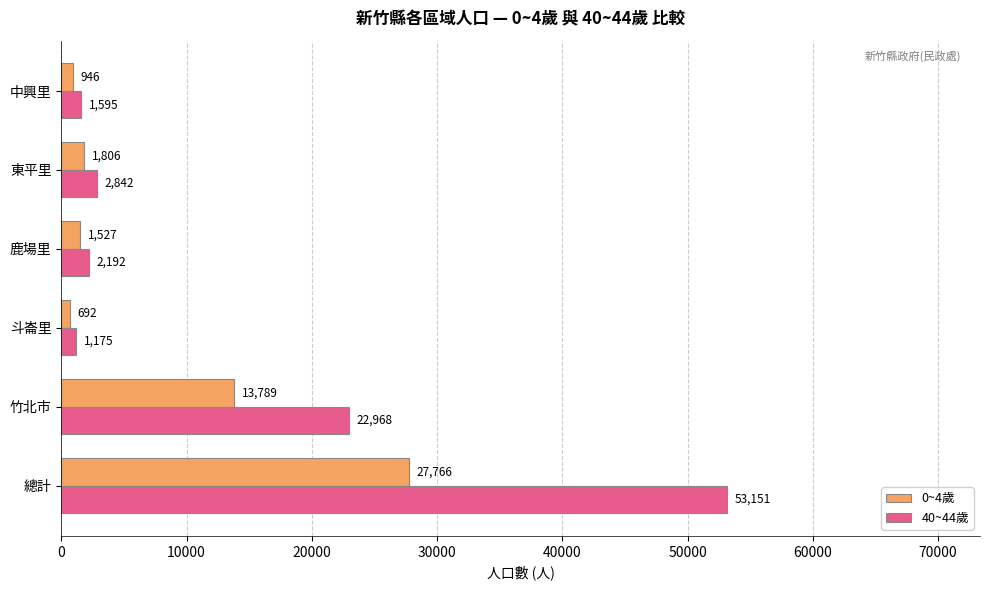

What is the difference between the maximum and second lowest values in the 40~44歲 series?

51556